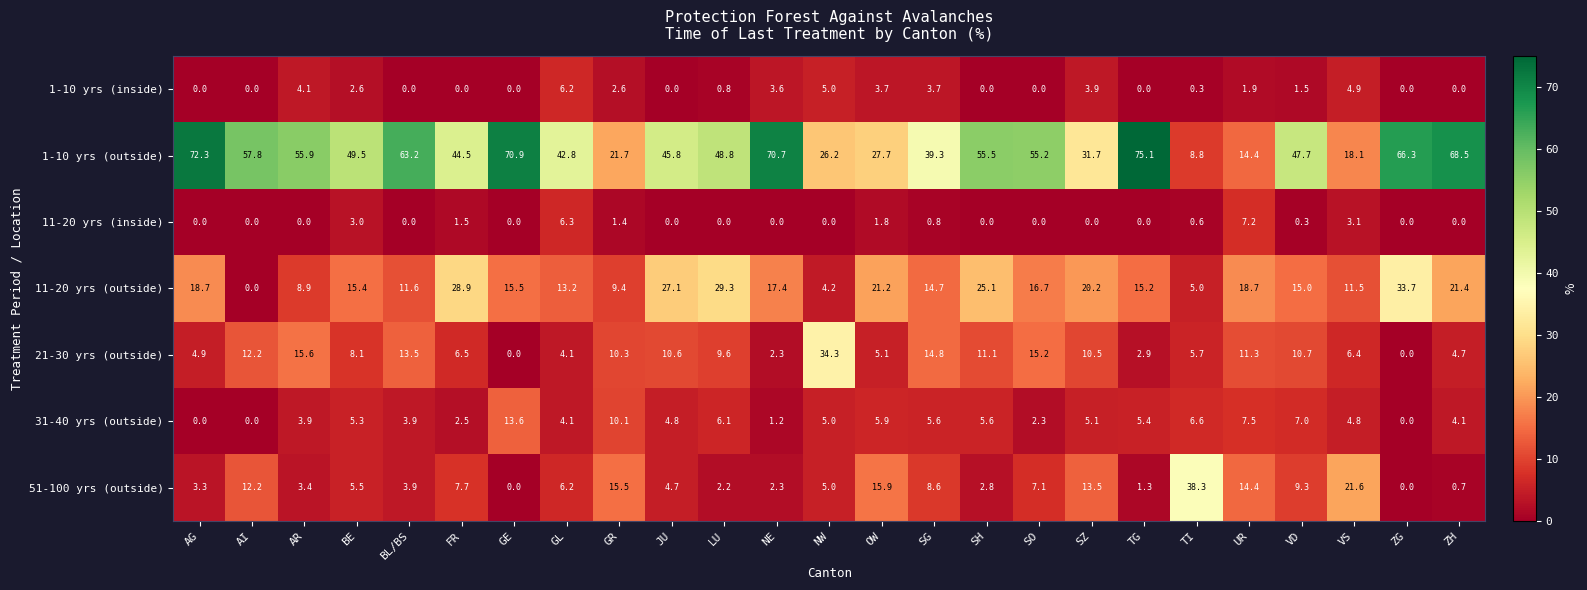

List the series in order of their peak value, lowest first.

1-10 yrs (inside), 11-20 yrs (inside), 31-40 yrs (outside), 11-20 yrs (outside), 21-30 yrs (outside), 51-100 yrs (outside), 1-10 yrs (outside)